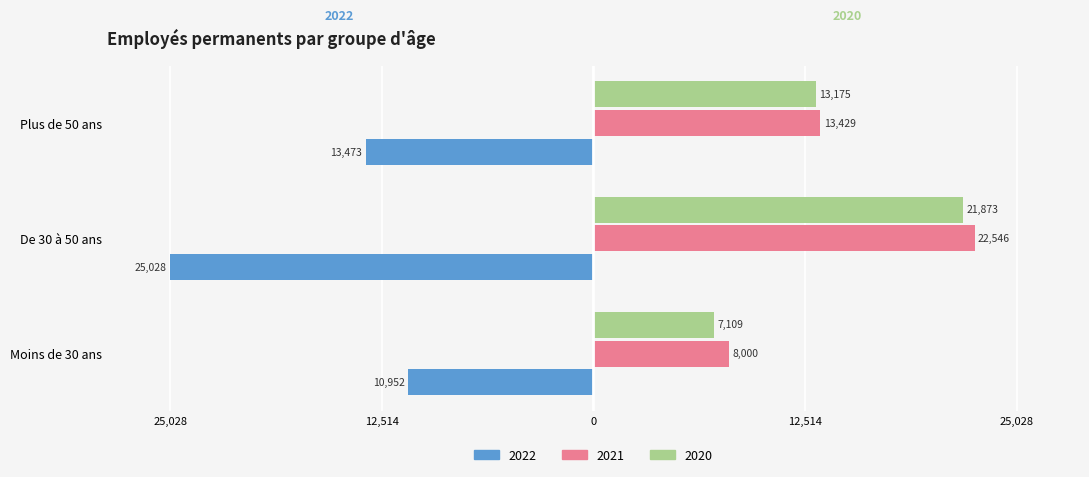

Which series has the widest spread of values?

2020